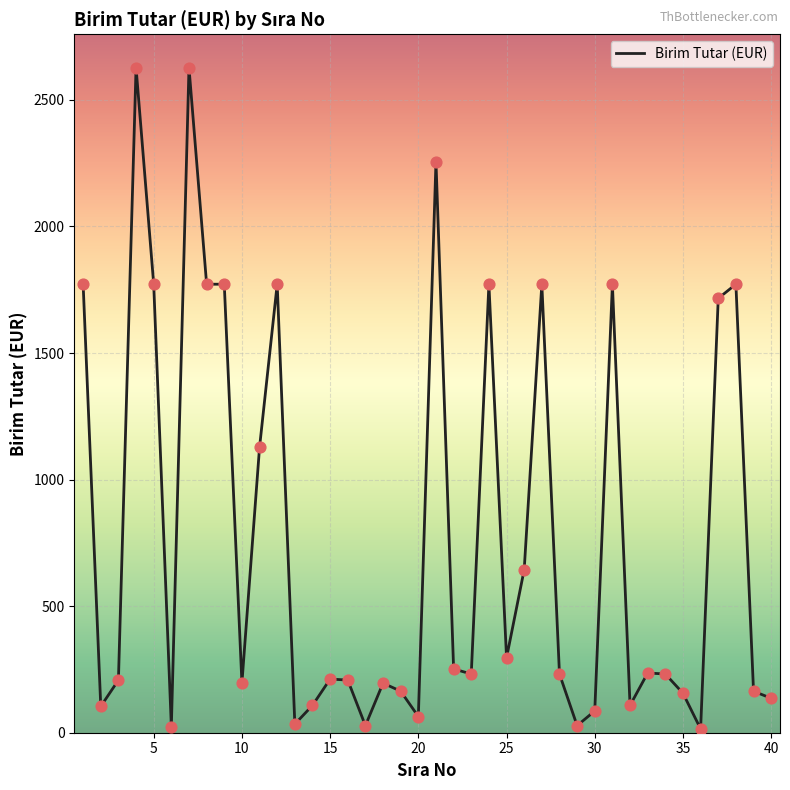

What is the greatest value displayed?

2628